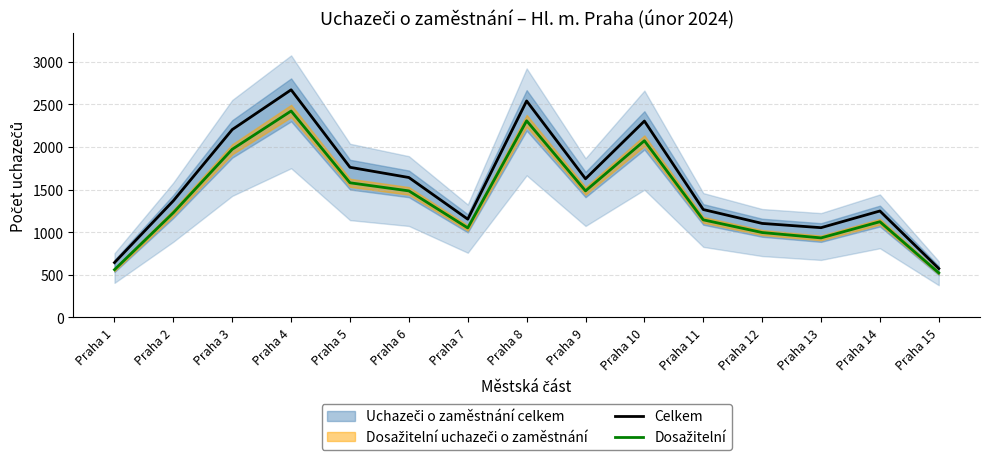

At which label does Dosažitelní reach its peak?

Praha 4